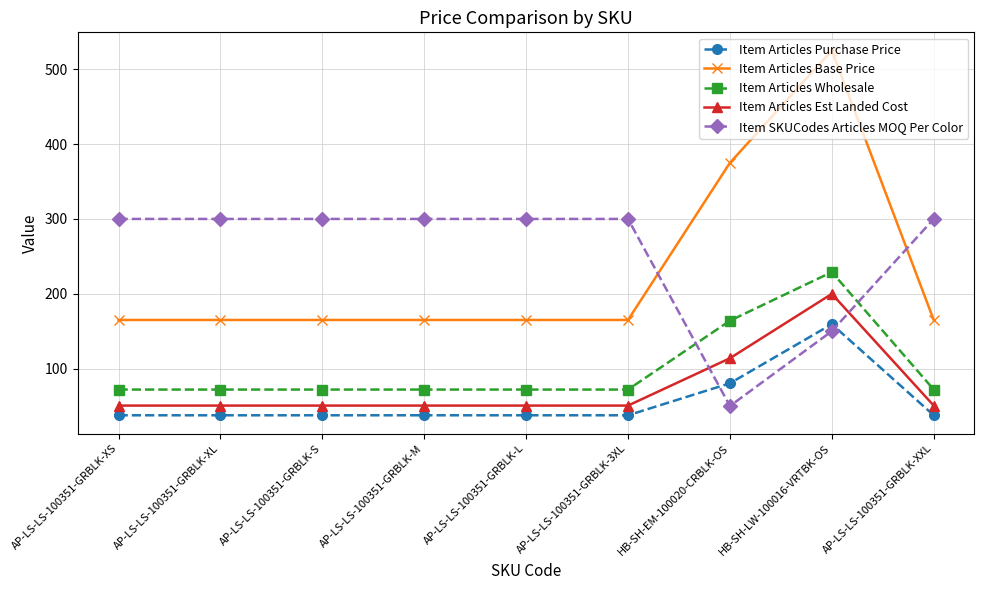

The Item Articles Est Landed Cost series shows 31.1 at AP-LS-LS-100351-GRBLK-XS. True or false?

False